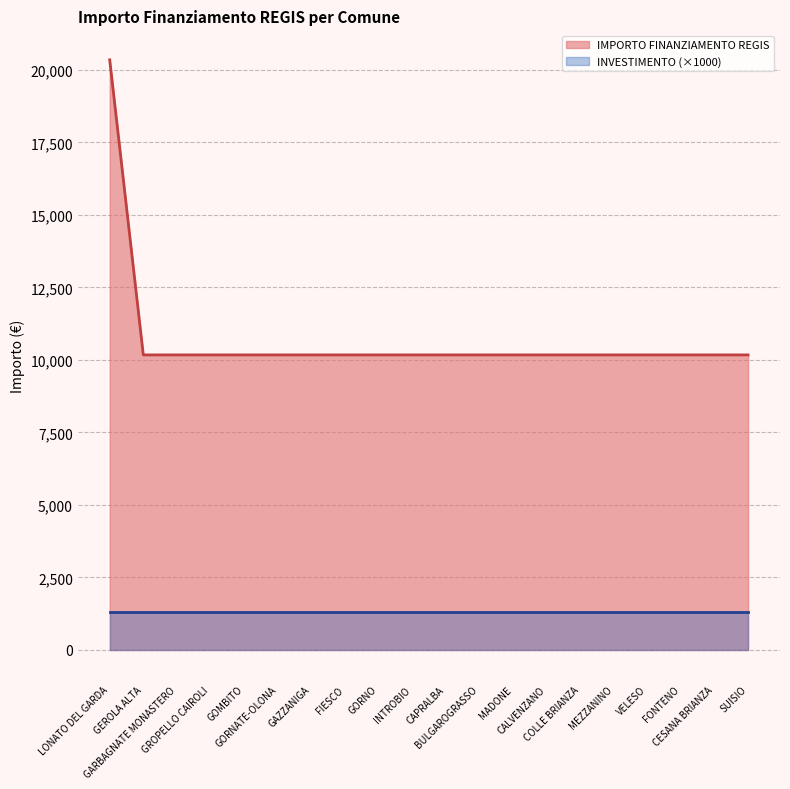

Reading left to right, what are all the values shown in this chart?

LONATO DEL GARDA=20344	GEROLA ALTA=10172	GARBAGNATE MONASTERO=10172	GROPELLO CAIROLI=10172	GOMBITO=10172	GORNATE-OLONA=10172	GAZZANIGA=10172	FIESCO=10172	GORNO=10172	INTROBIO=10172	CAPRALBA=10172	BULGAROGRASSO=10172	MADONE=10172	CALVENZANO=10172	COLLE BRIANZA=10172	MEZZANINO=10172	VELESO=10172	FONTENO=10172	CESANA BRIANZA=10172	SUISIO=10172